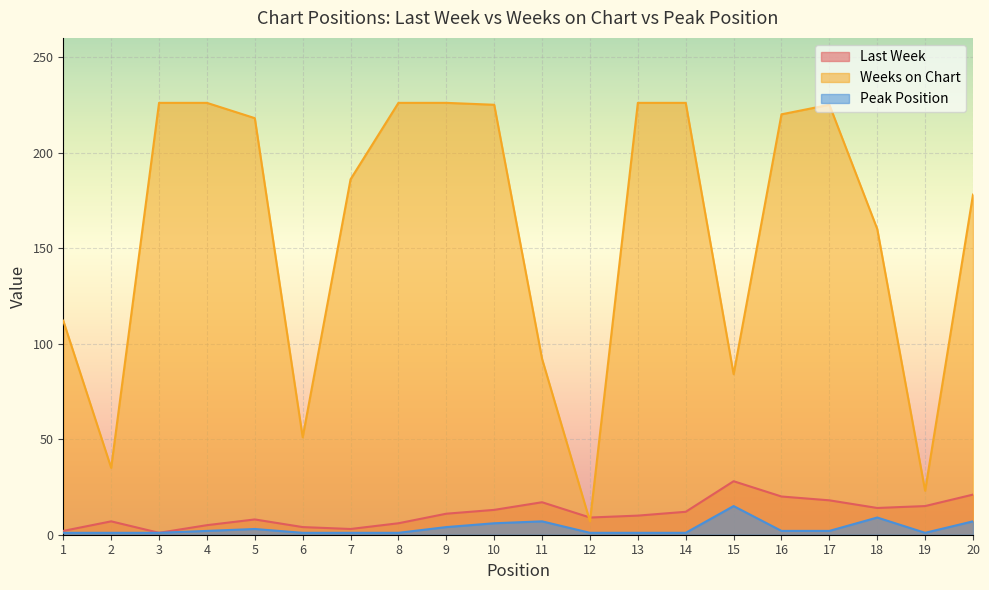

True or false: Peak Position and Weeks on Chart intersect in this chart.

False